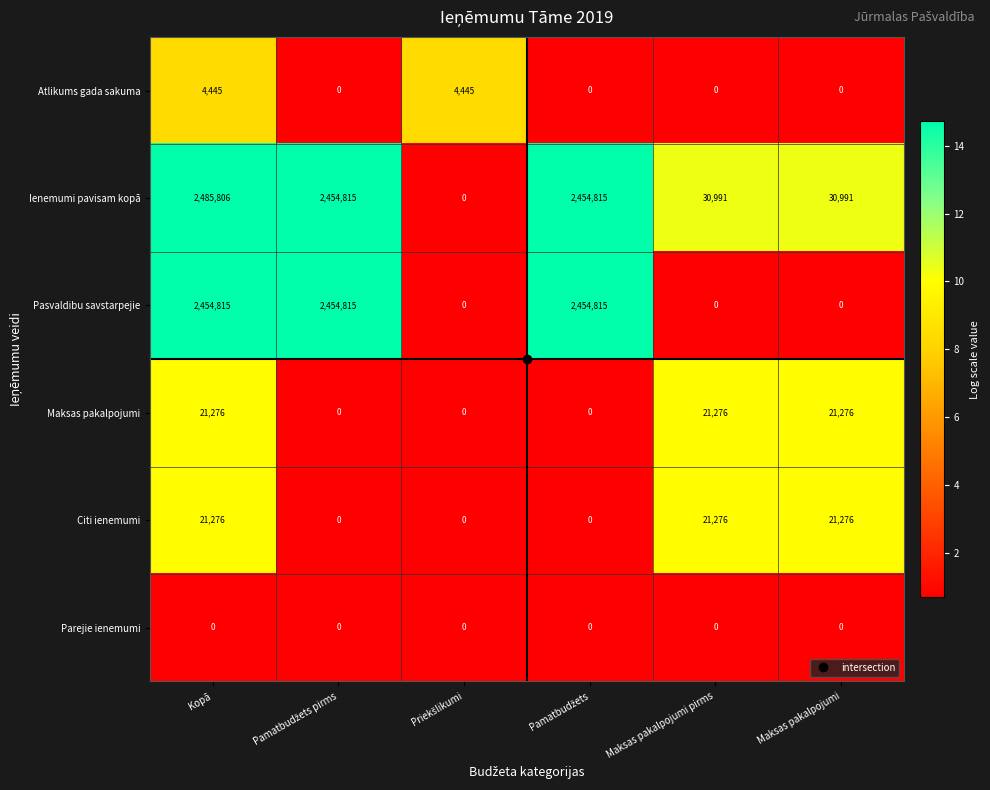

How many categories are shown in the chart?

6